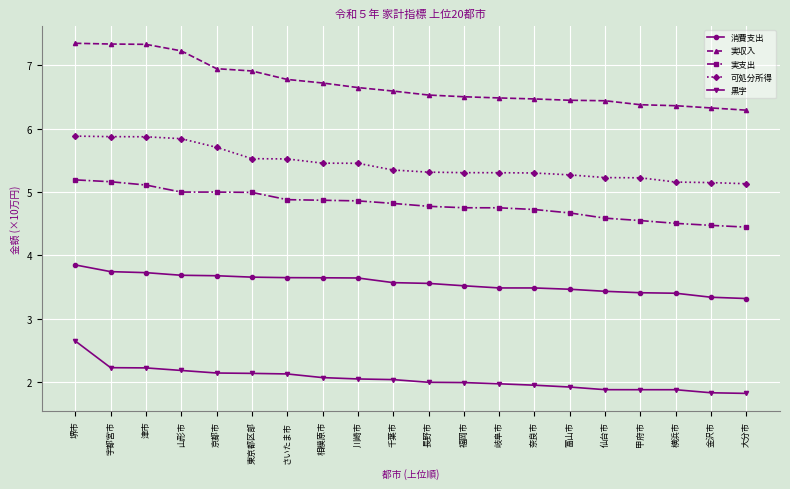

How many 消費支出 values are between 3 and 4?

20